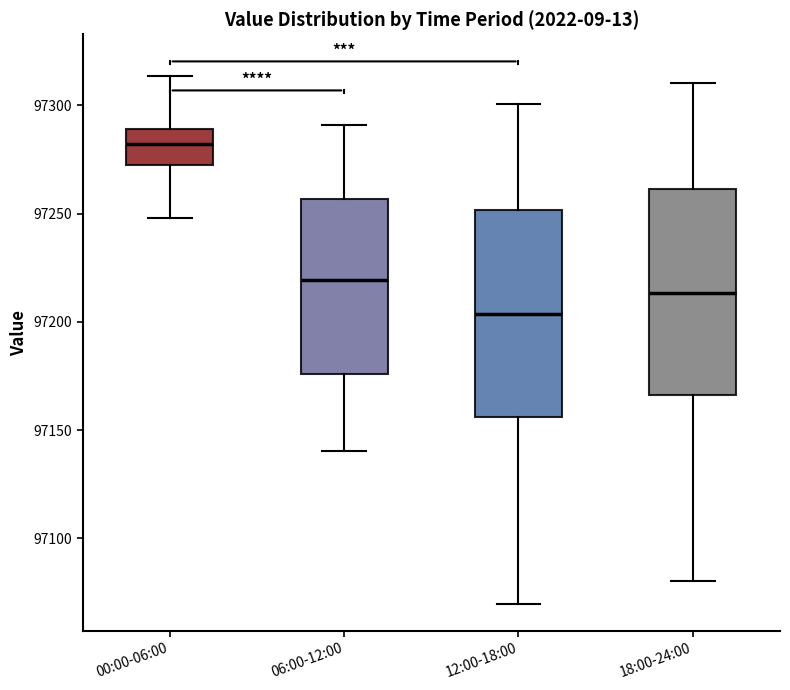

Where is the upper edge of the box for 06:00-12:00 on the y-axis? The values are not printed on the chart, so give them approximately, as read against the axis.

97255